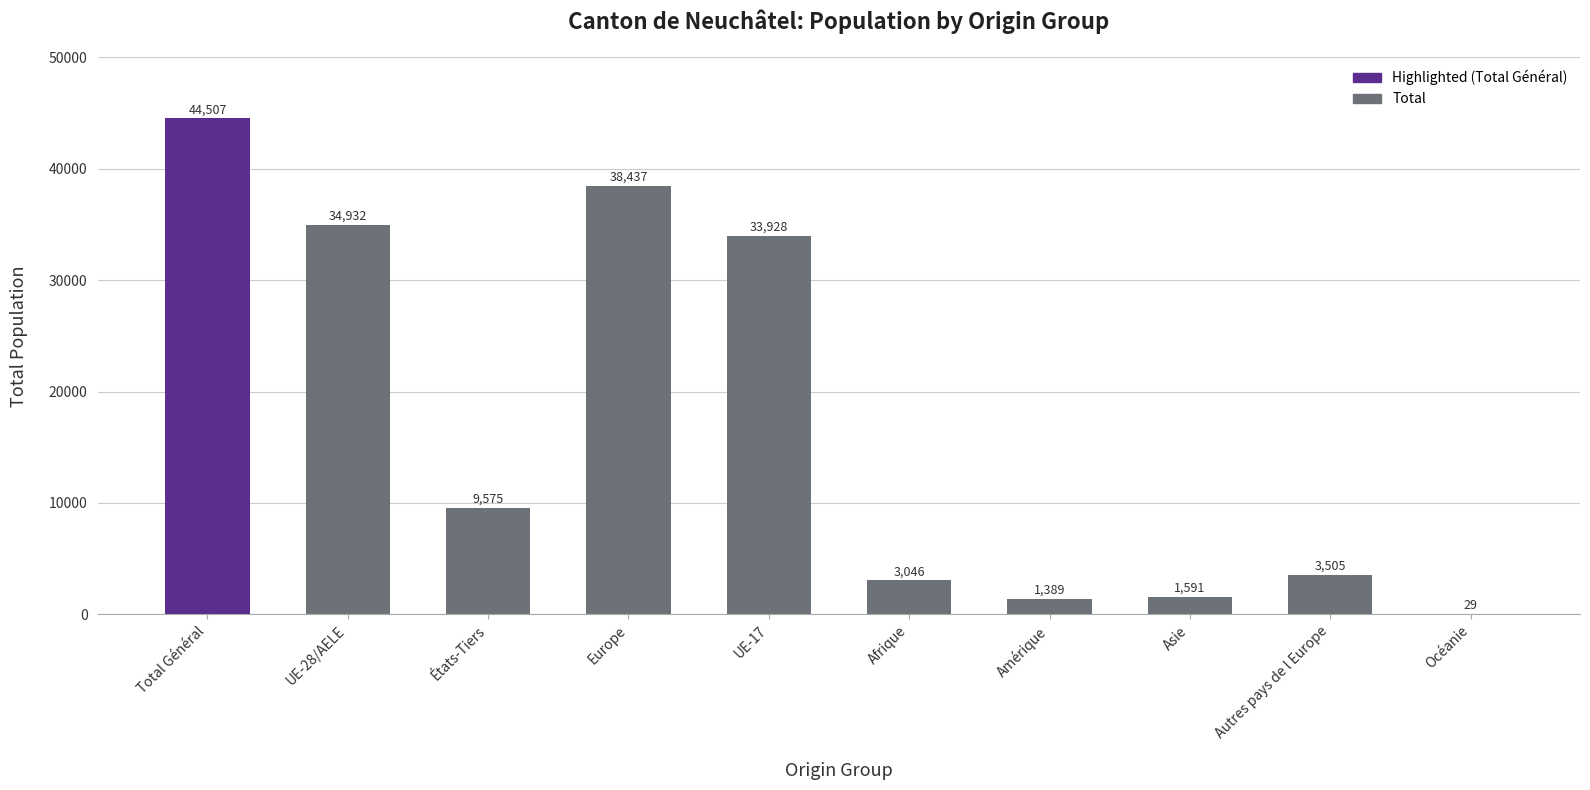

Approximately how many times larger is the value at UE-28/AELE compared to États-Tiers?

3.6